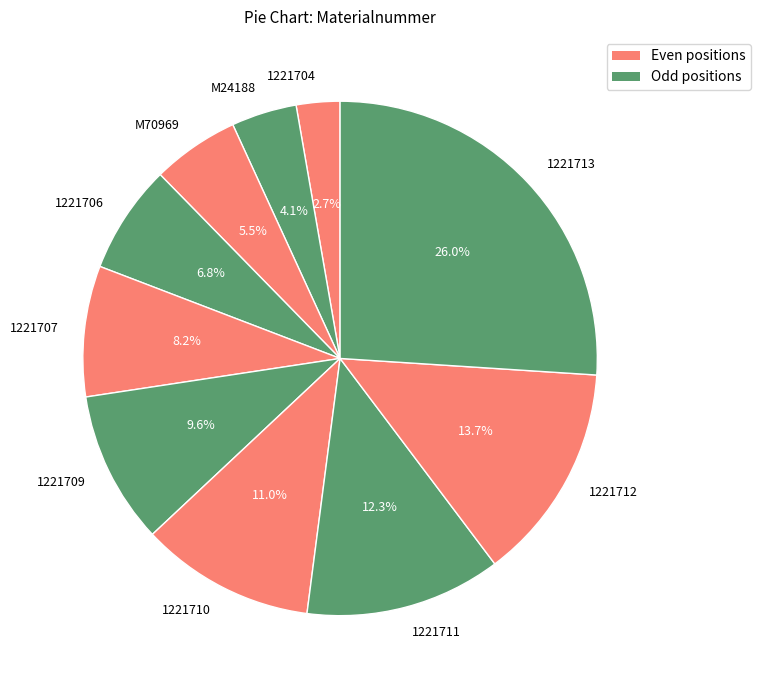

What percentage do 1221706 and 1221709 together represent?

16.4%